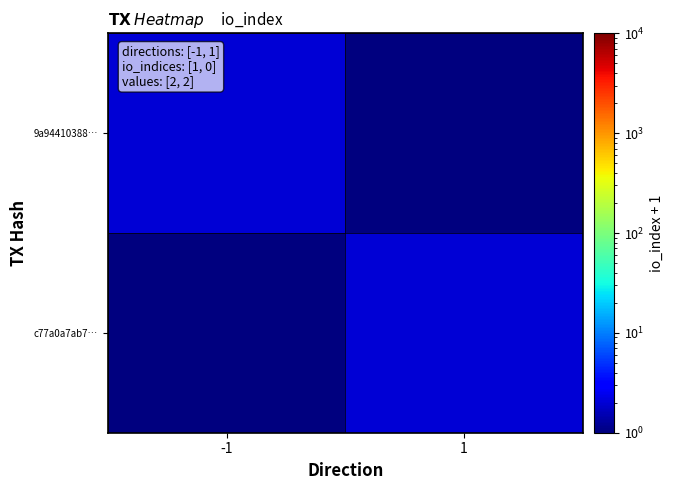

Which has a higher value, -1 or 1?

-1